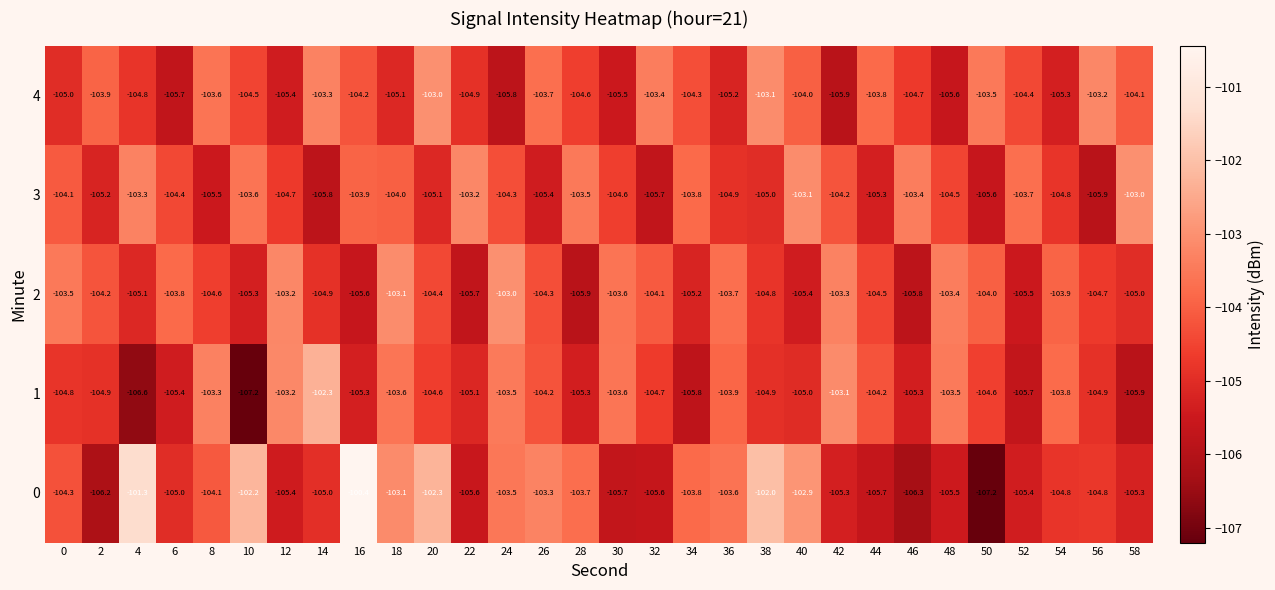

What is the total value across all series at 54?

-522.6